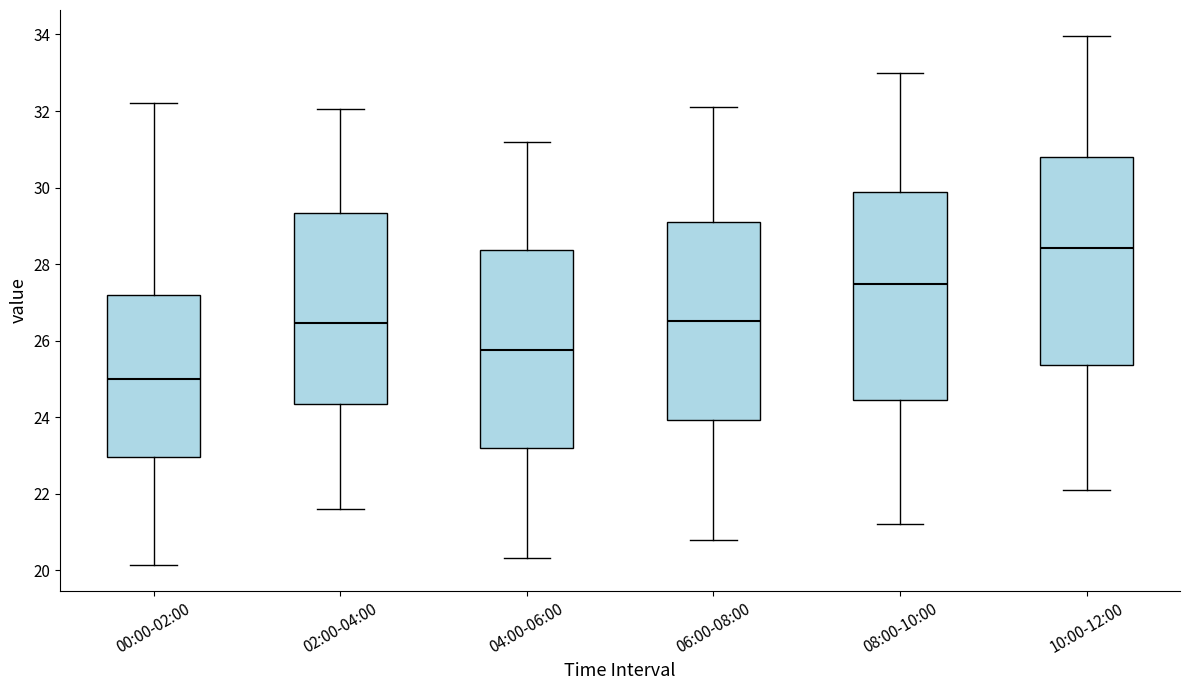

Reading left to right, read every box against the y-axis: the position of its median line, the range the box covers, and the ends of its whiskers. The values are not printed on the chart, so give them approximately, as read against the axis.

00:00-02:00: median 25.0, box 23.0 to 27.2, whiskers 20.2 to 32.2
02:00-04:00: median 26.4, box 24.4 to 29.4, whiskers 21.6 to 32.0
04:00-06:00: median 25.8, box 23.2 to 28.4, whiskers 20.4 to 31.2
06:00-08:00: median 26.6, box 24.0 to 29.2, whiskers 20.8 to 32.2
08:00-10:00: median 27.4, box 24.4 to 29.8, whiskers 21.2 to 33.0
10:00-12:00: median 28.4, box 25.4 to 30.8, whiskers 22.2 to 34.0